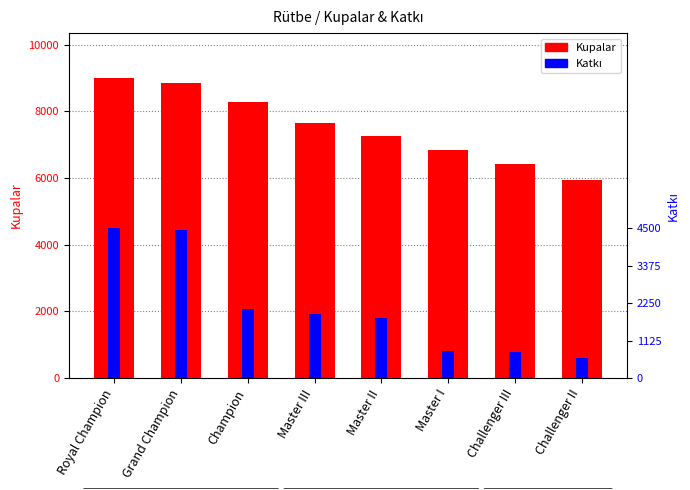

Rank the series by their average value, from lowest to highest.

Katkı, Kupalar